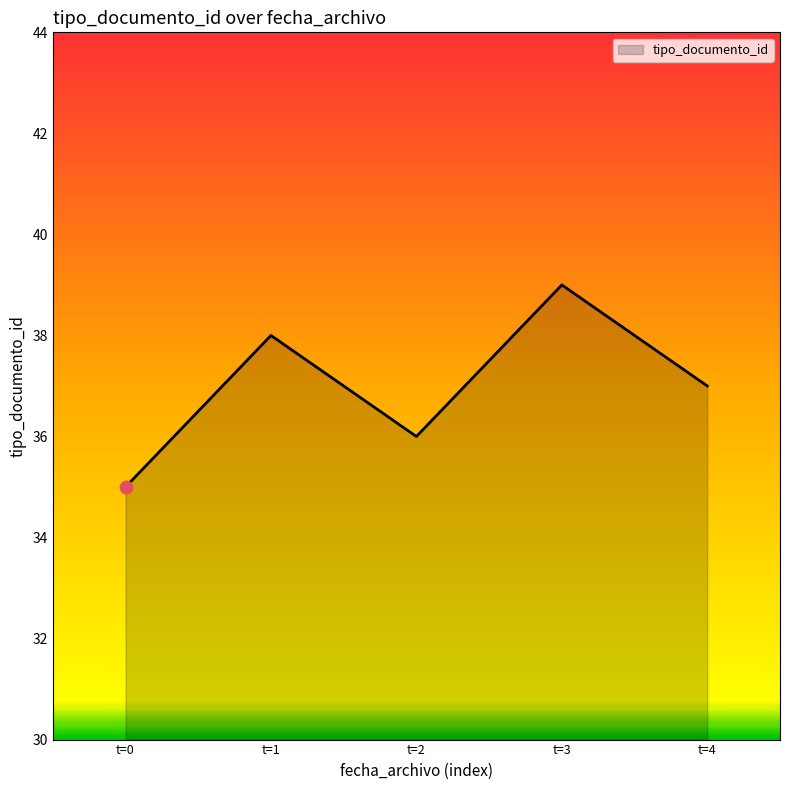

What is the ratio of the value at t=1 to the value at t=4?

1.0